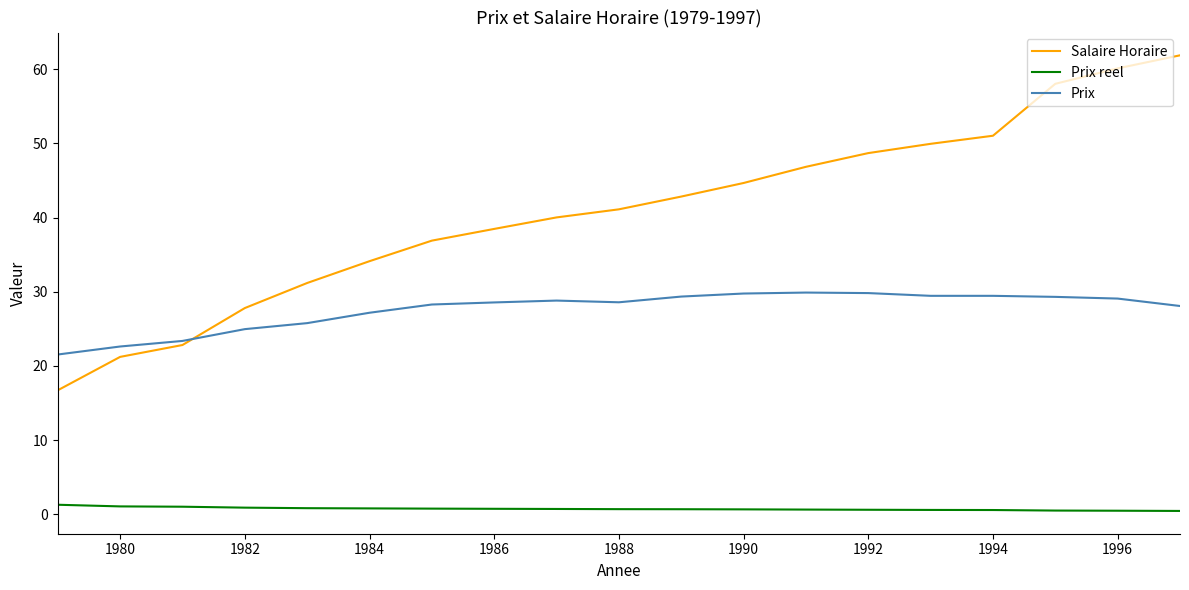

Which series has the widest spread of values?

Salaire Horaire